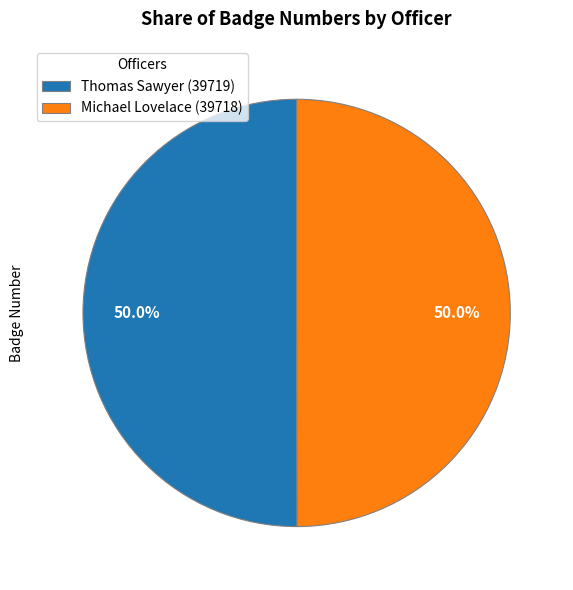

Approximately how many times larger is the value at Thomas Sawyer (39719) compared to Michael Lovelace (39718)?

1.0